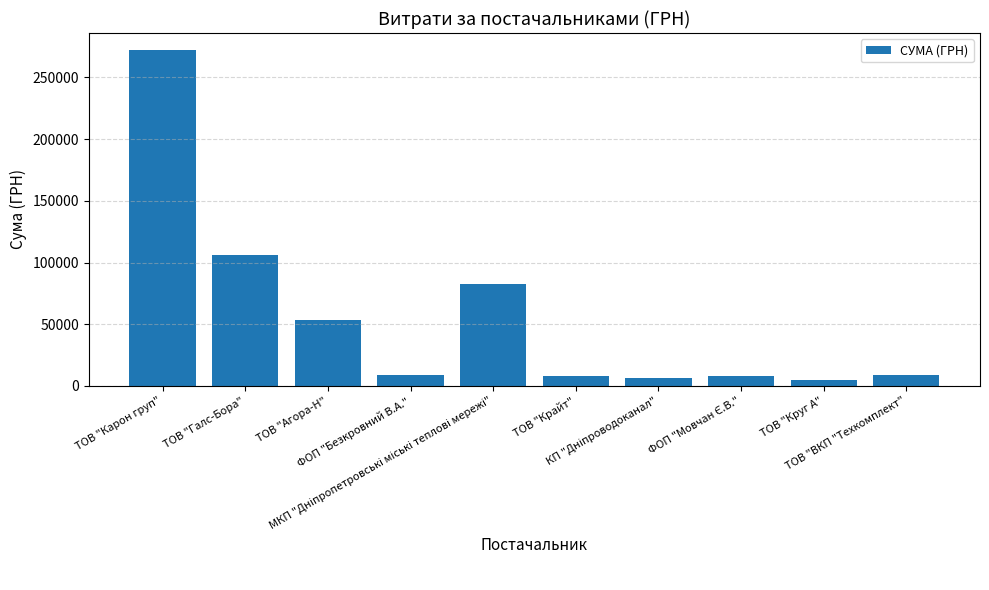

What is the maximum value shown in the chart?

272422.2